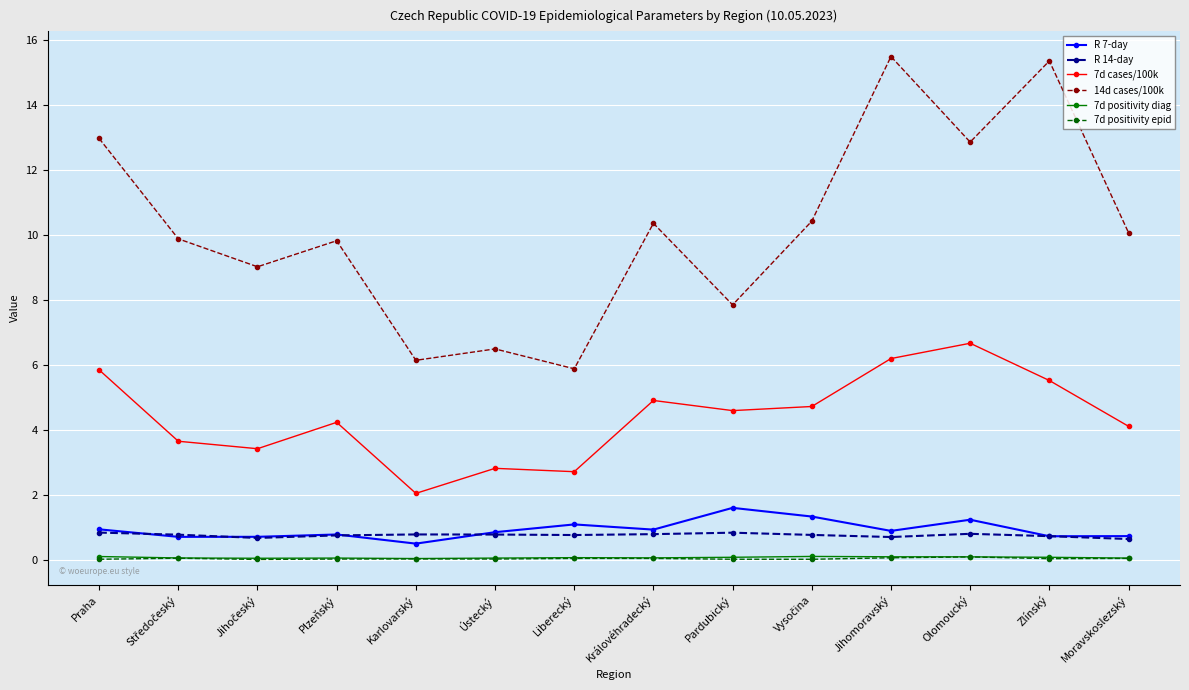

At how many categories does at least one series exceed 11?

4